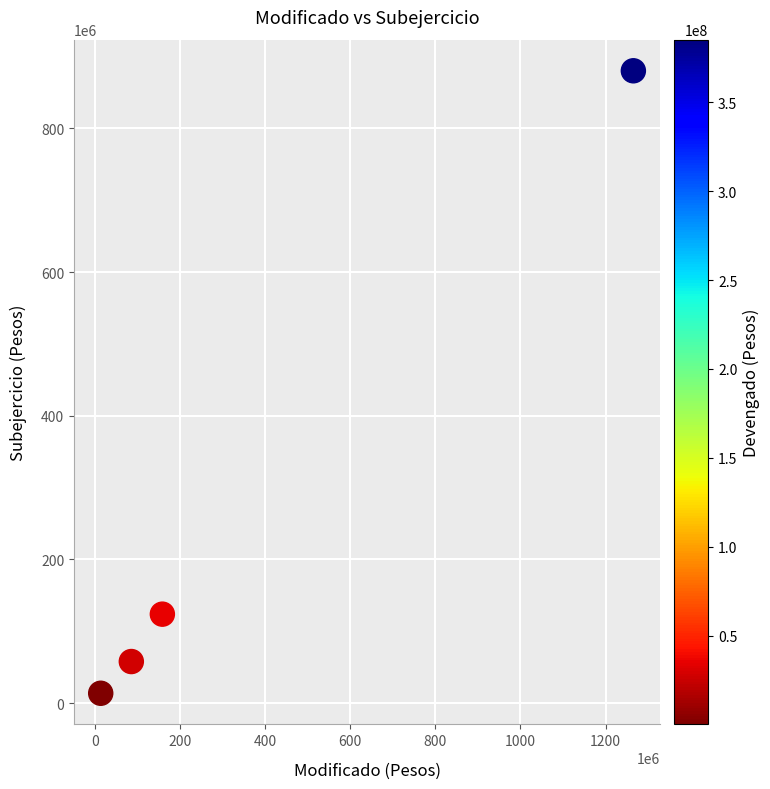

What is the range of Y values (max minus min)?

866385726.7